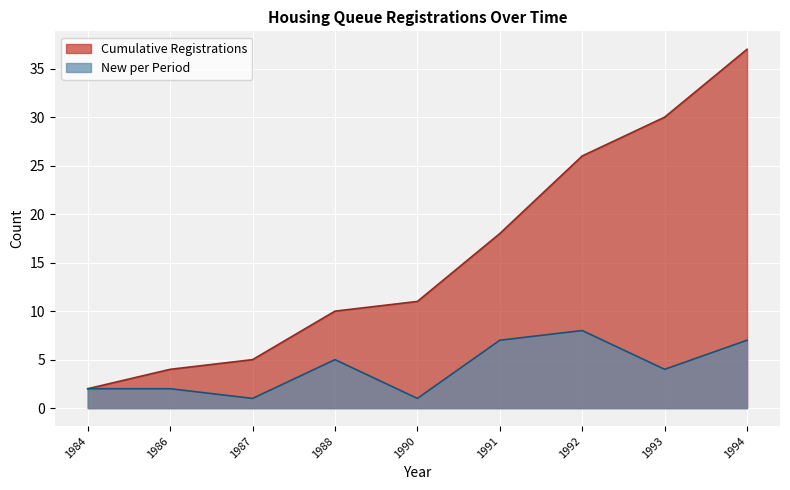

Does the chart display data point markers on the line(s)?

No